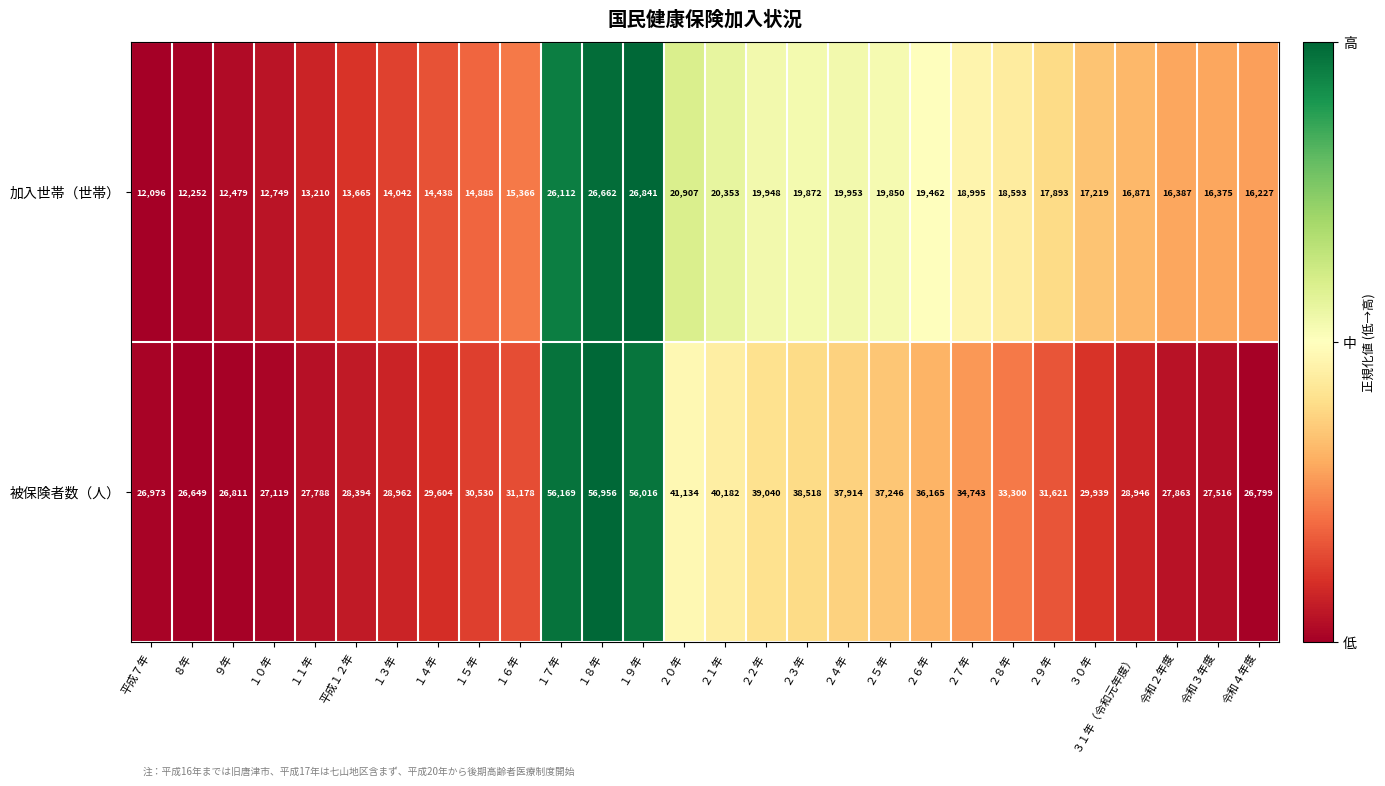

What is the average value of the 被保険者数（人） series?

34431